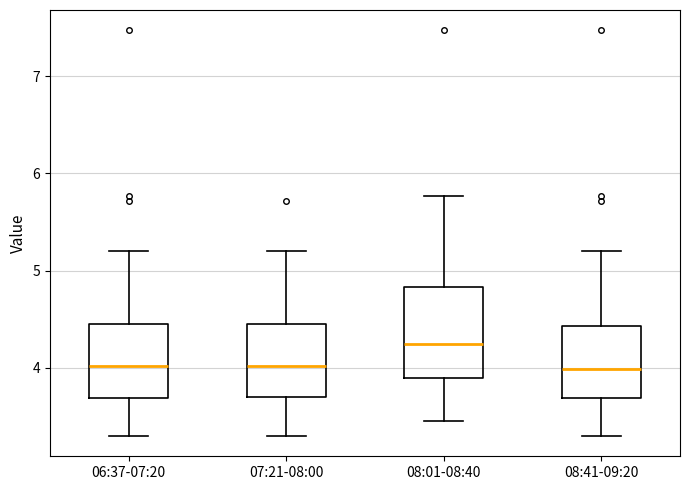

Reading left to right, read every box against the y-axis: the position of its median line, the range the box covers, and the ends of its whiskers. The values are not printed on the chart, so give them approximately, as read against the axis.

06:37-07:20: median 4.0, box 3.7 to 4.5, whiskers 3.3 to 5.2
07:21-08:00: median 4.0, box 3.7 to 4.5, whiskers 3.3 to 5.2
08:01-08:40: median 4.3, box 3.9 to 4.8, whiskers 3.5 to 5.8
08:41-09:20: median 4.0, box 3.7 to 4.4, whiskers 3.3 to 5.2